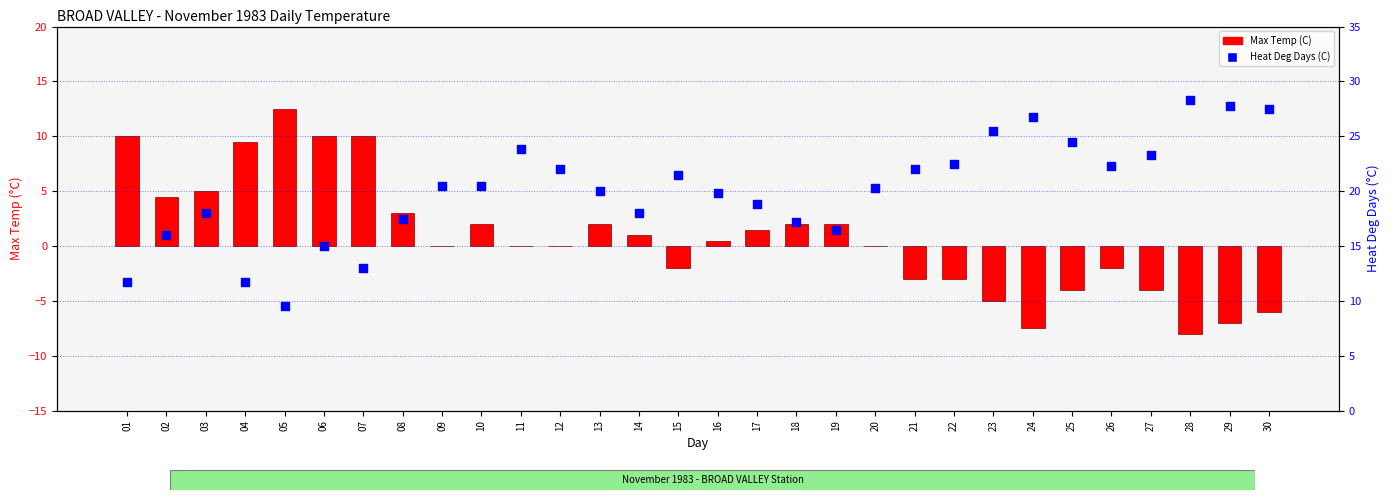

At which category is the sum across all series the highest?

06